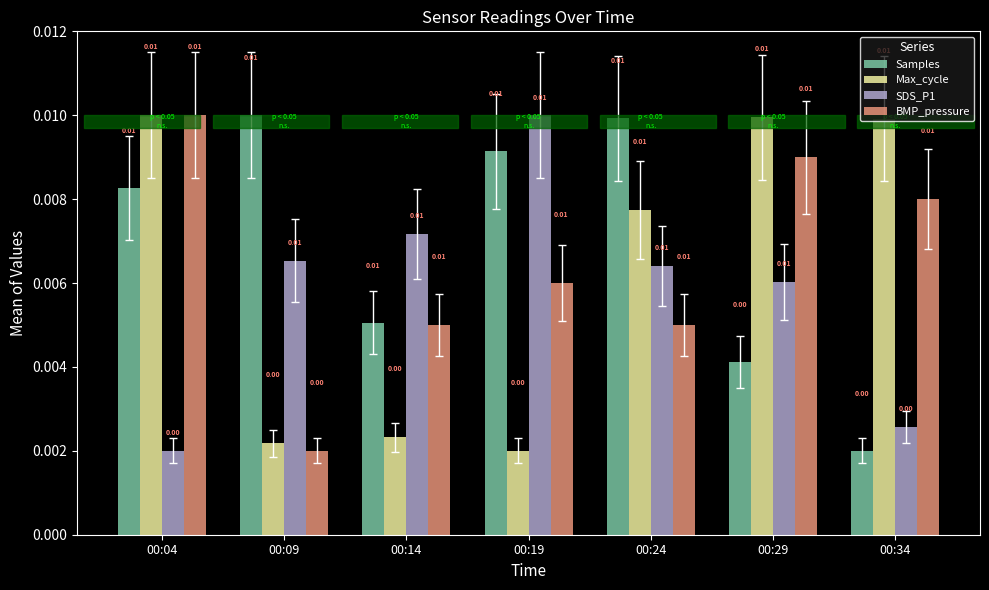

At how many categories does at least one series exceed 0?

7